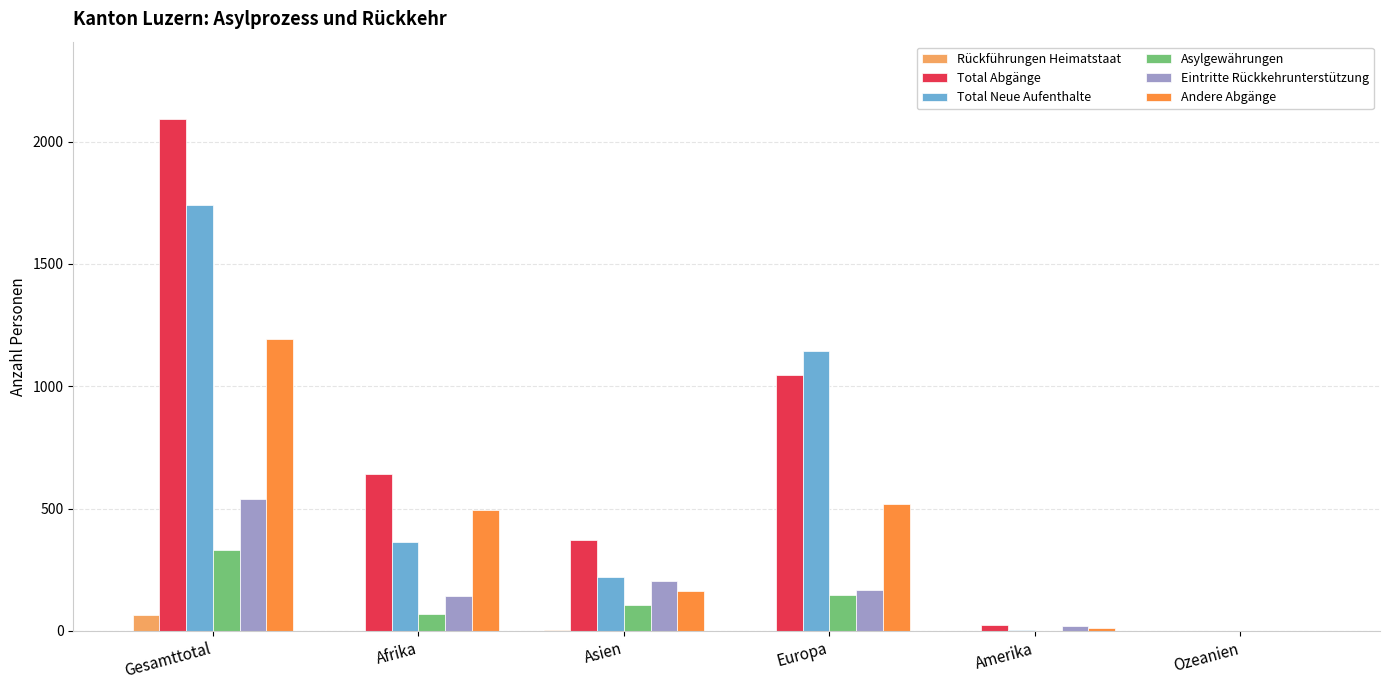

Which series has the largest total across all categories?

Total Abgänge